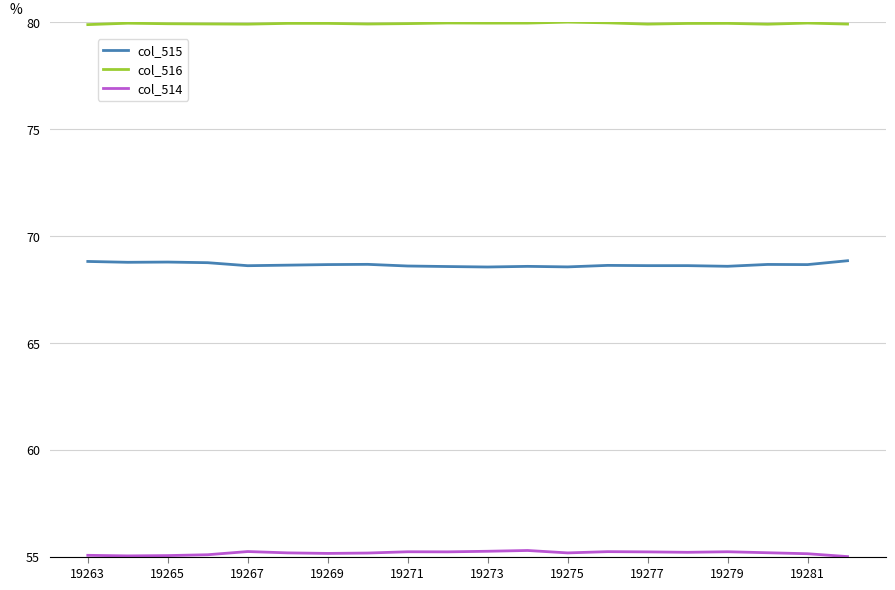

True or false: col_514 and col_516 intersect in this chart.

False